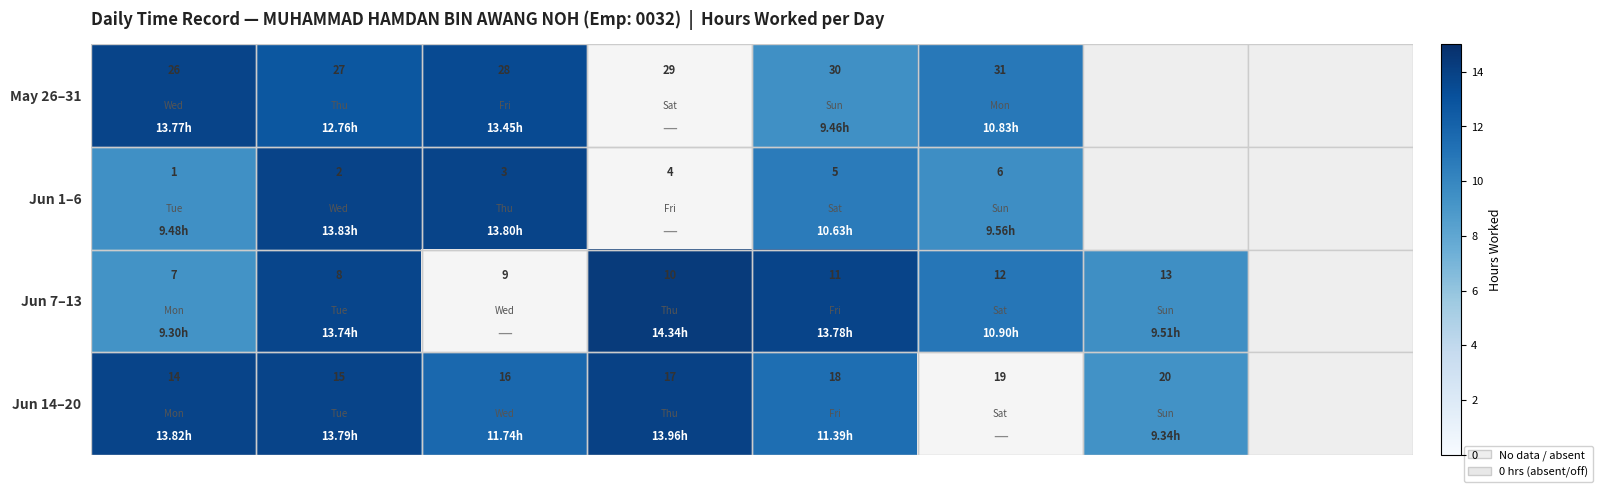

How many values in the Jun 1–6 series are below 13?

3